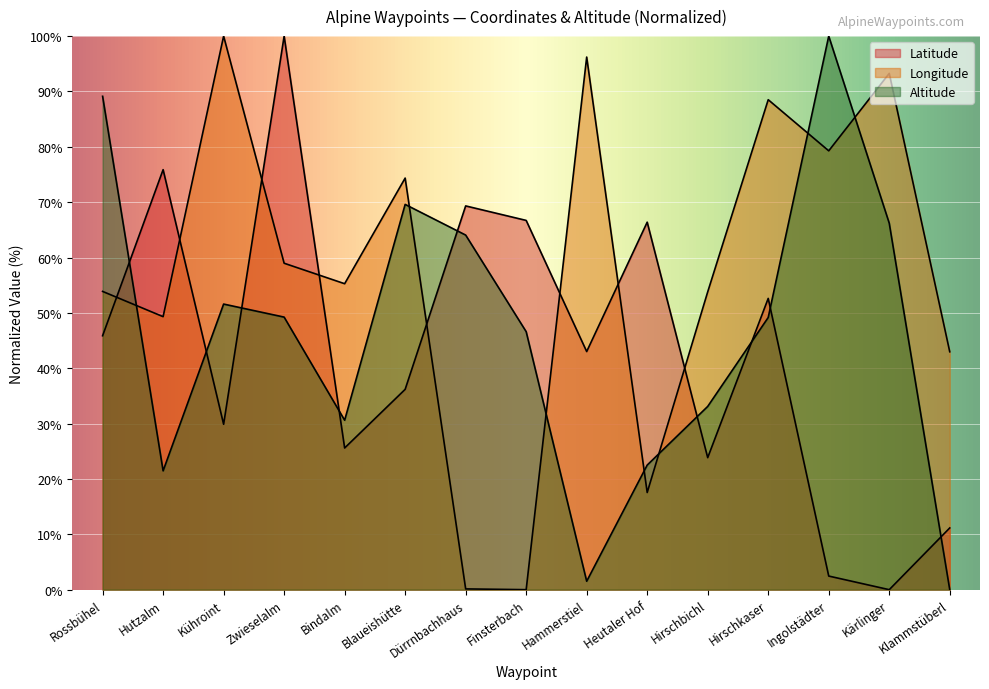

Which has a higher value, Rossbühel or Hutzalm?

Hutzalm